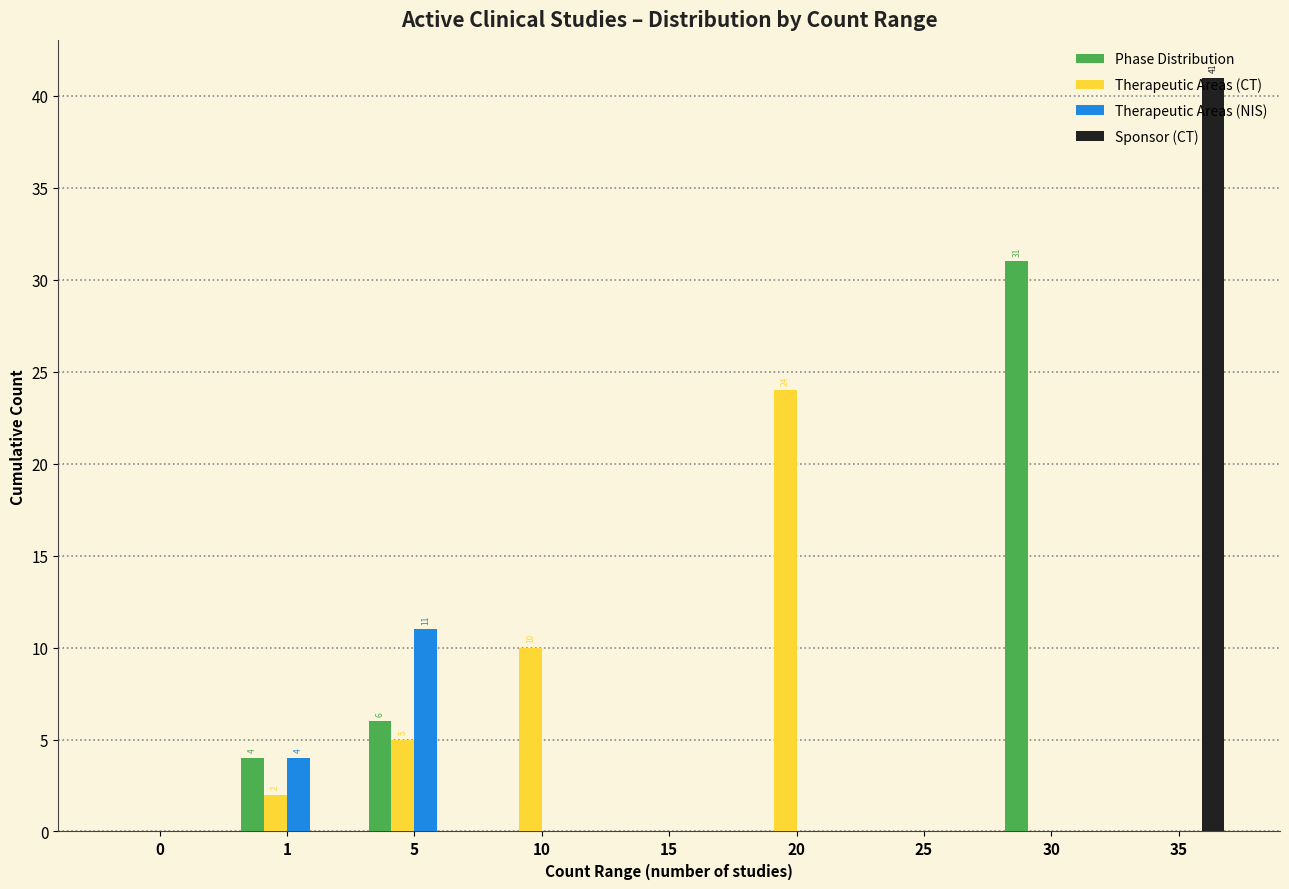

Is the value of Sponsor (CT) at 30 greater than the value of Therapeutic Areas (CT) at 1?

No